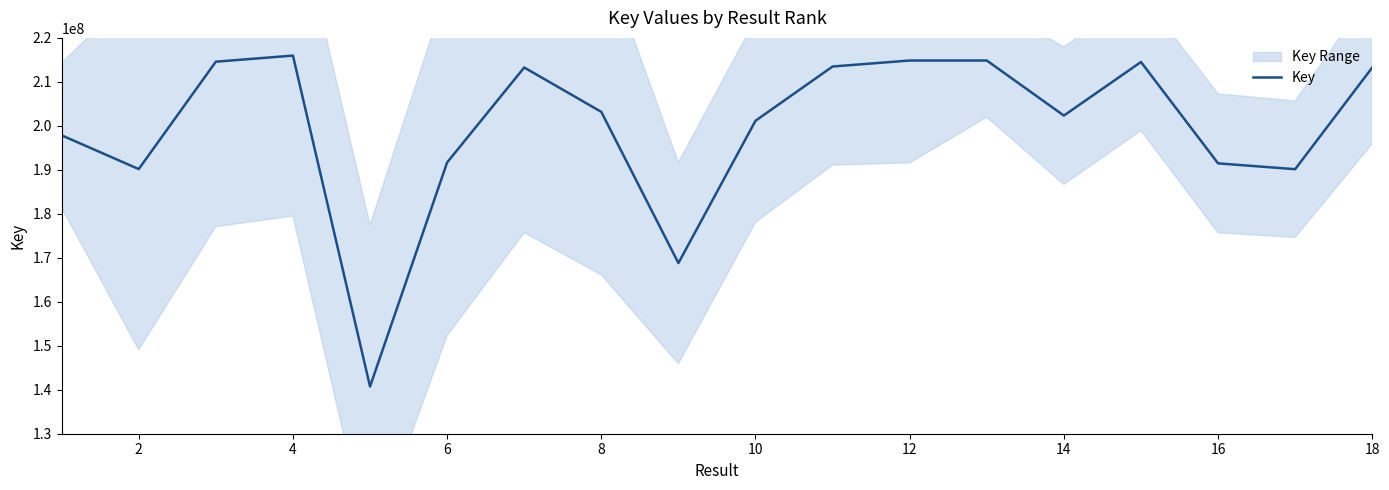

What is the minimum value shown in the chart?

140731613